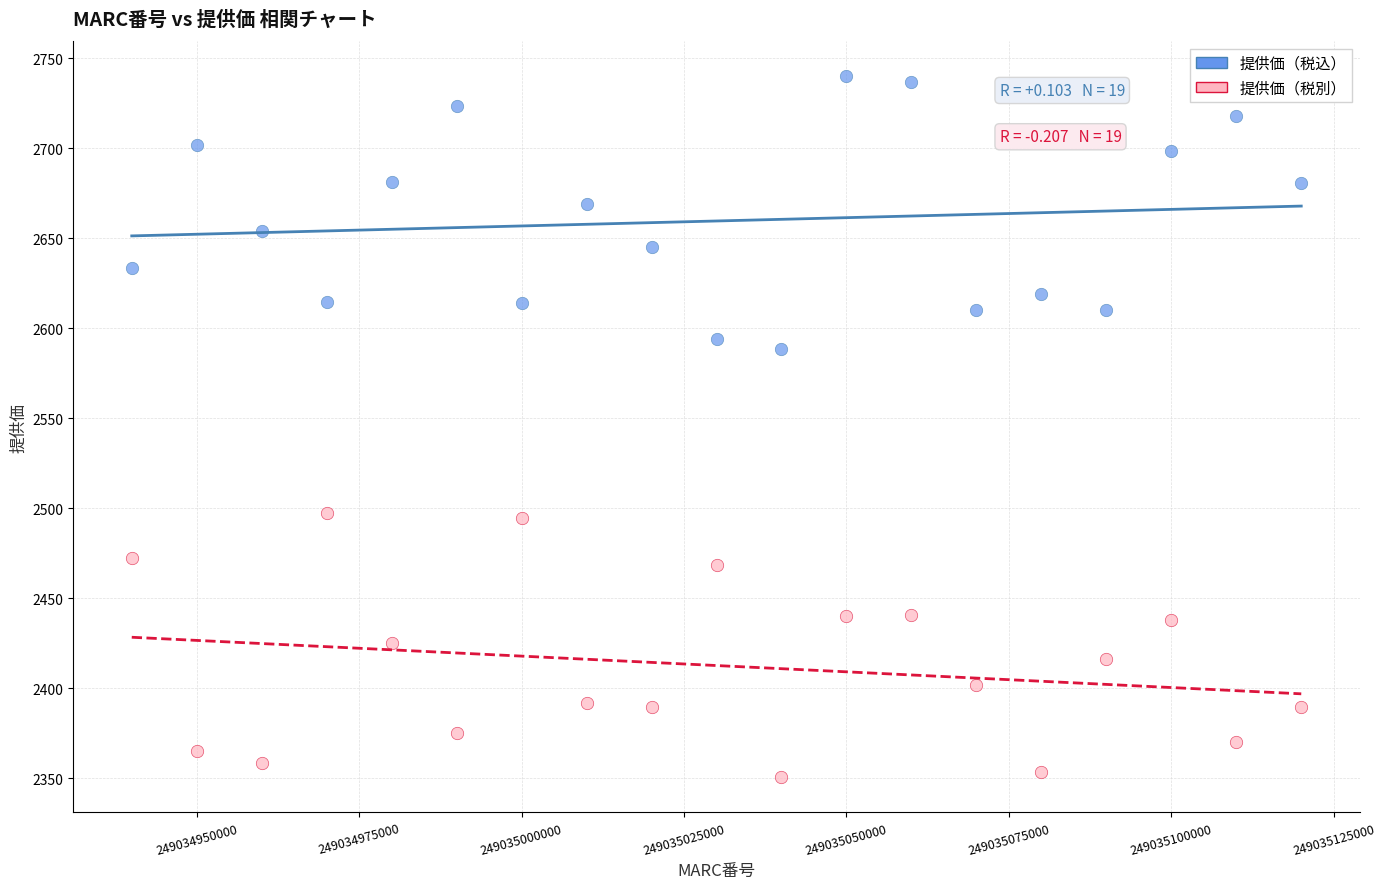

Across all data points, what is the range of X values (max minus min)?

180000.0